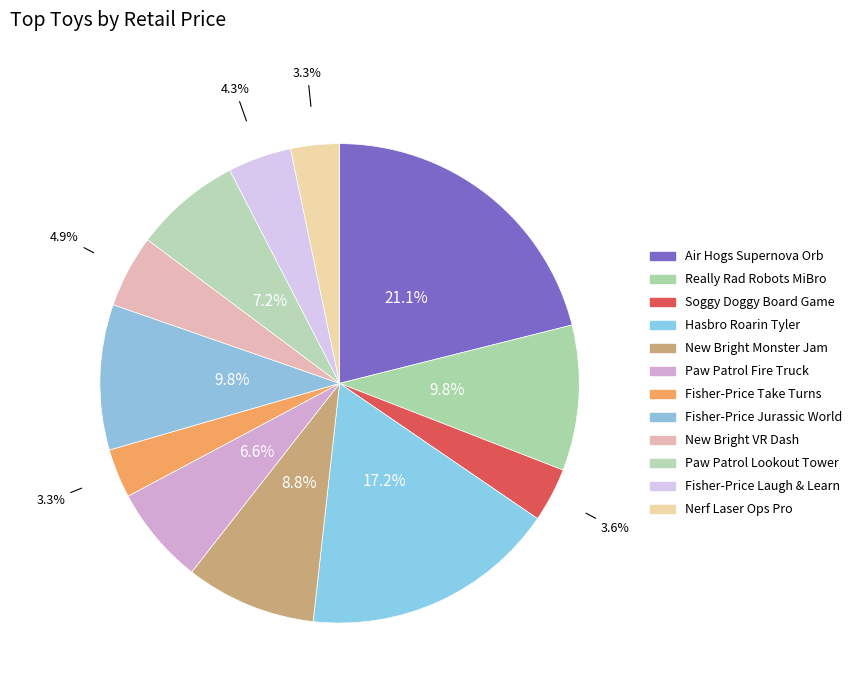

How many segments does this pie chart have?

12